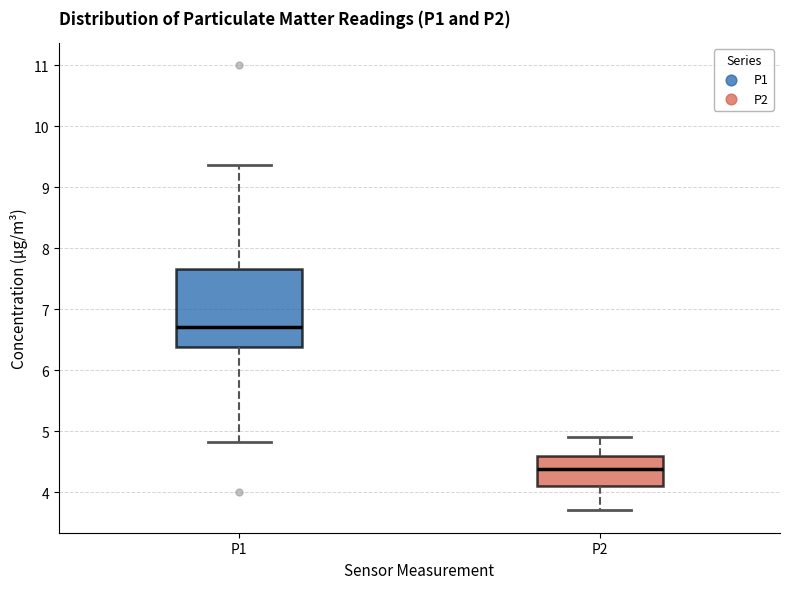

Reading left to right, read every box against the y-axis: the position of its median line, the range the box covers, and the ends of its whiskers. The values are not printed on the chart, so give them approximately, as read against the axis.

P1: median 6.7, box 6.4 to 7.7, whiskers 4.8 to 9.4
P2: median 4.4, box 4.1 to 4.6, whiskers 3.7 to 4.9